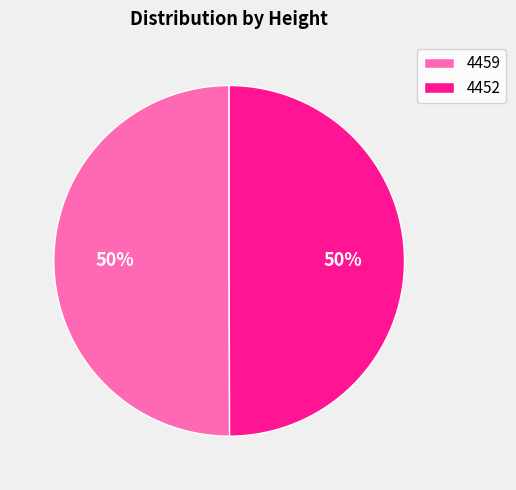

Approximately how many times larger is the value at 4452 compared to 4459?

1.0